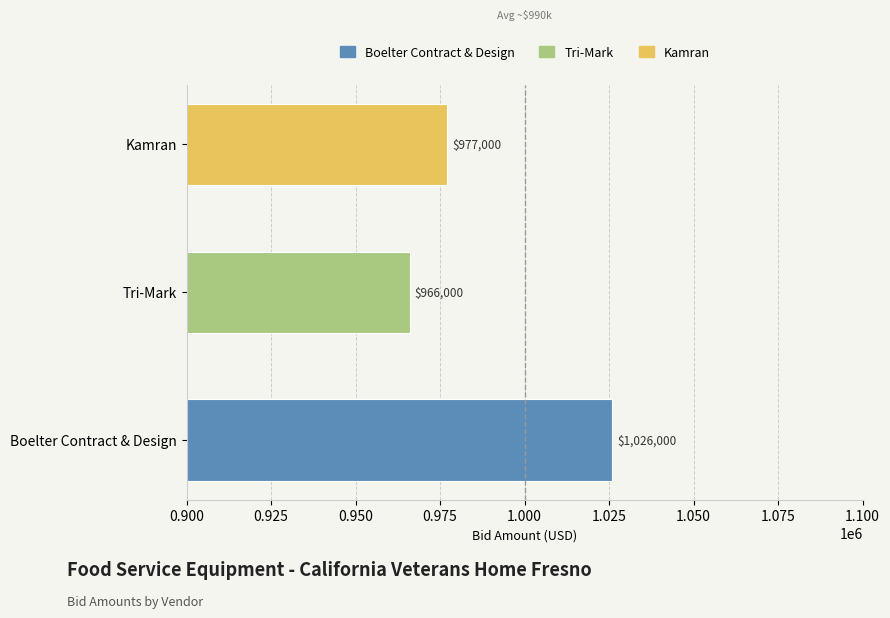

What is the label of the 2nd bar from the left?

Tri-Mark